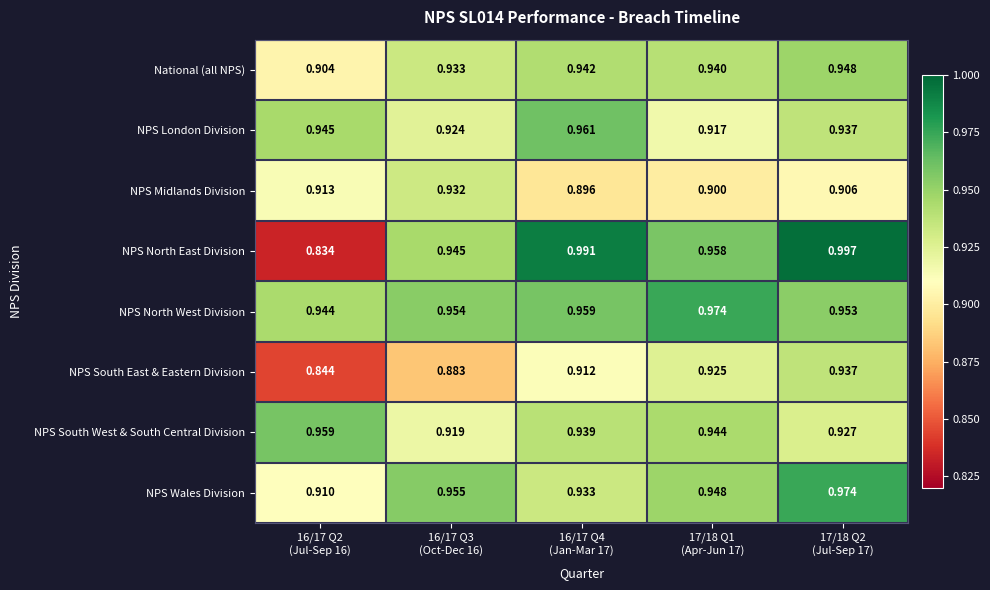

What is the total value across all series at 16/17 Q3
(Oct-Dec 16)?

7.4